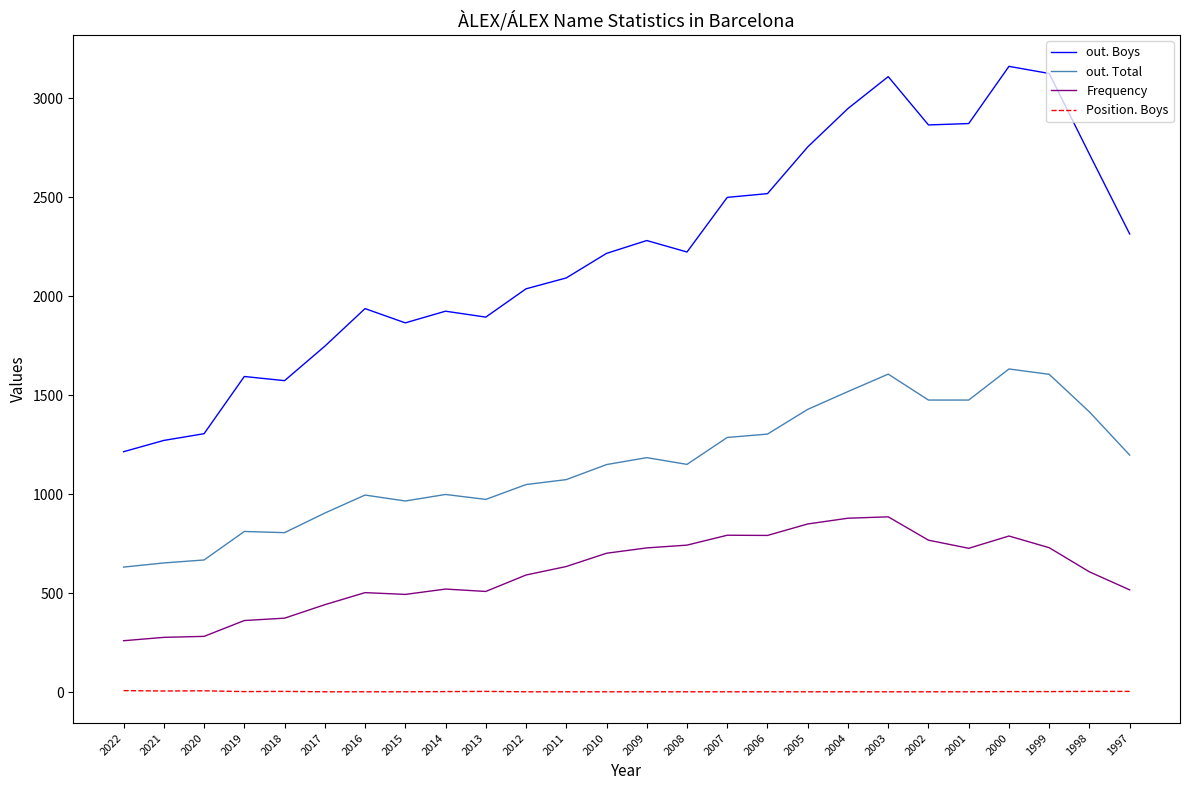

What is the total value across all series at 2022?

2115